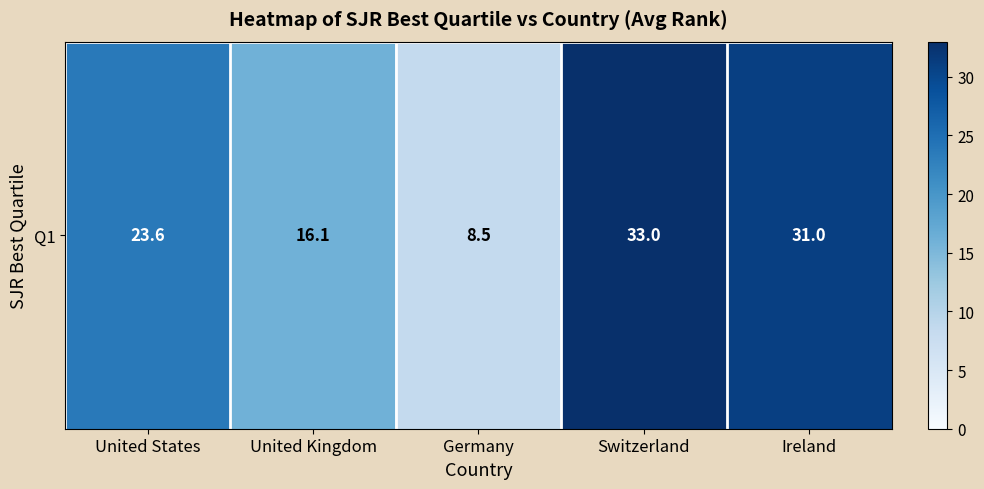

Reading left to right, list all the values displayed in this chart.

23.6	16.1	8.5	33.0	31.0